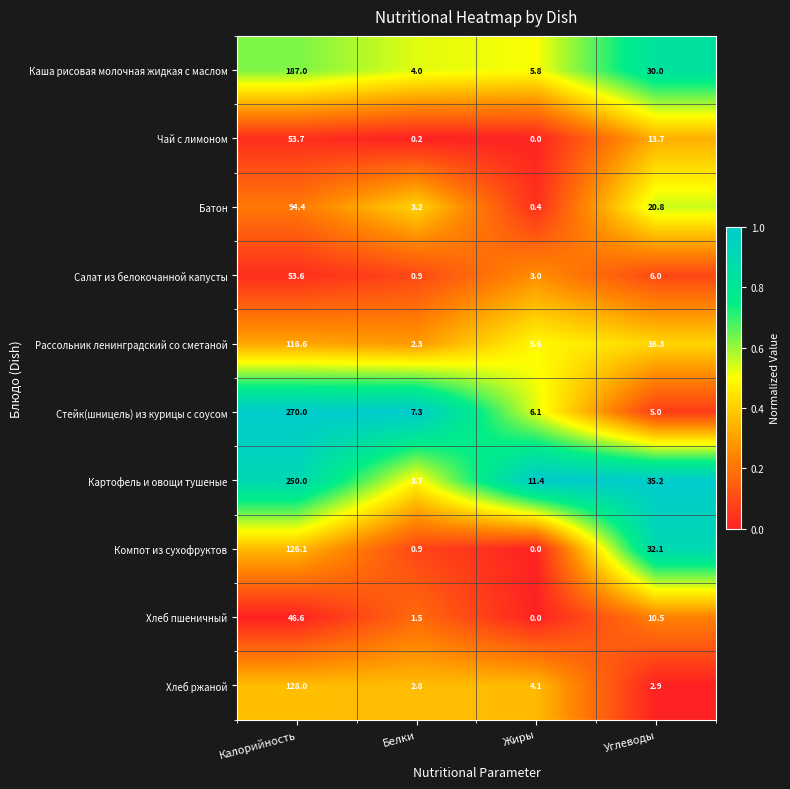

The Чай с лимоном series shows 53.7 at Калорийность. True or false?

True